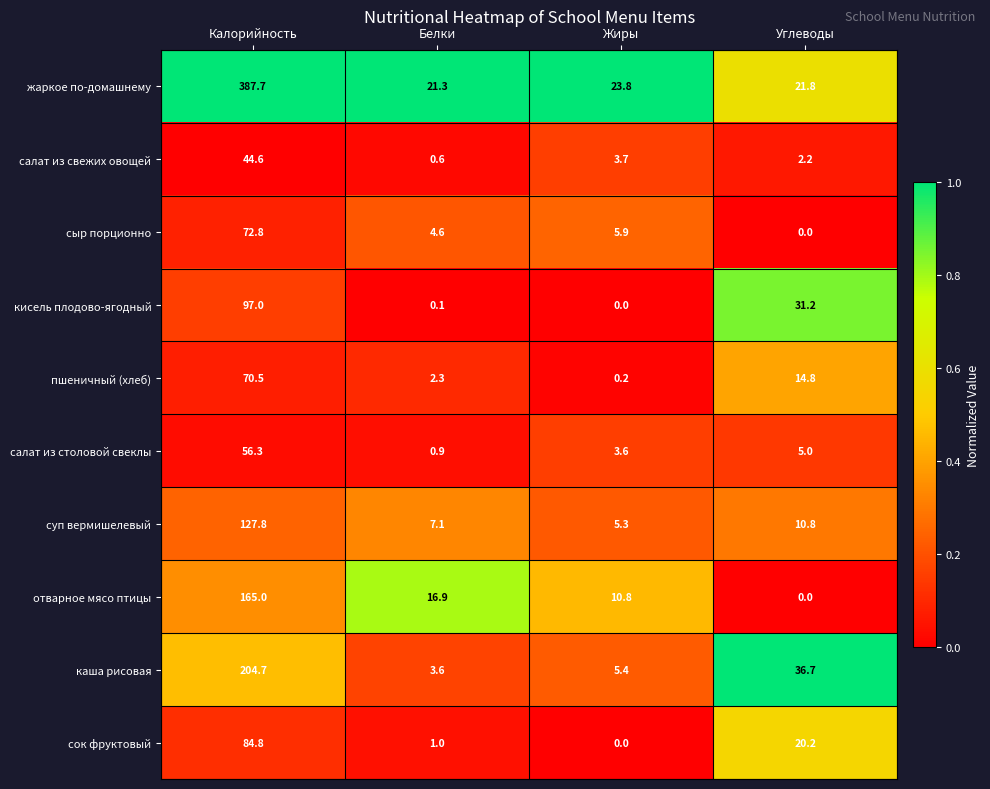

Is it true that отварное мясо птицы equals 16.9 at Белки?

True